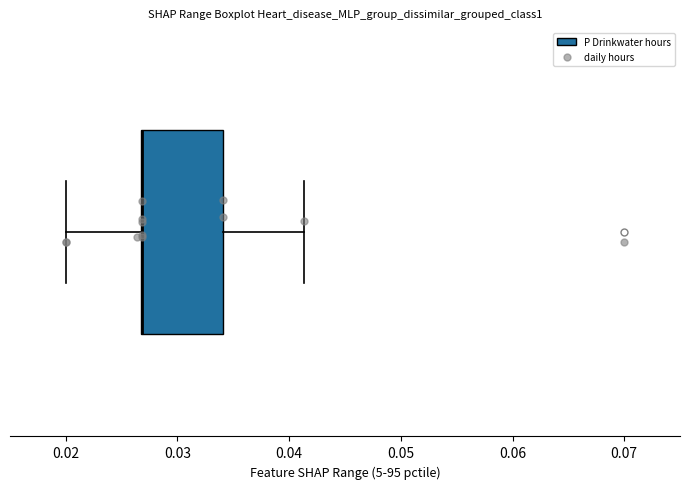

Where is the right edge of the box on the x-axis? The values are not printed on the chart, so give them approximately, as read against the axis.

0.034